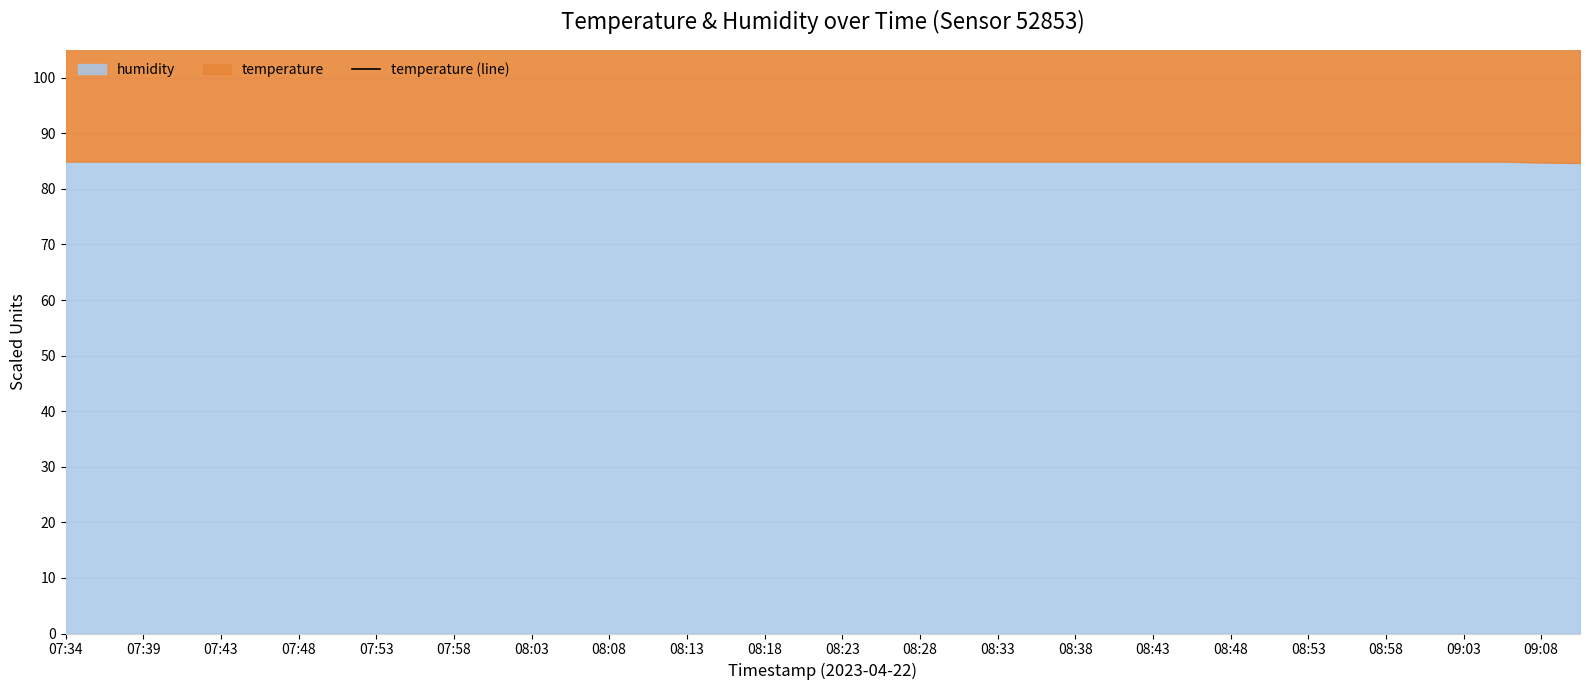

What is the label of the 32nd point from the right?

07:53